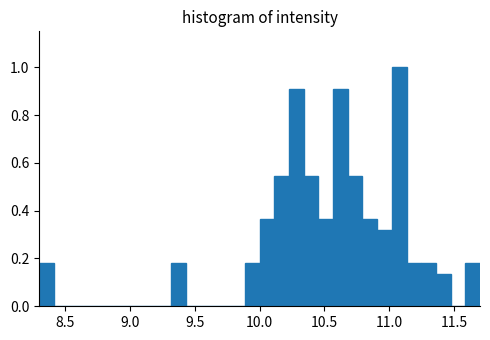

Read against the x-axis, roughly where is the centre of the tallest bar?

11.10